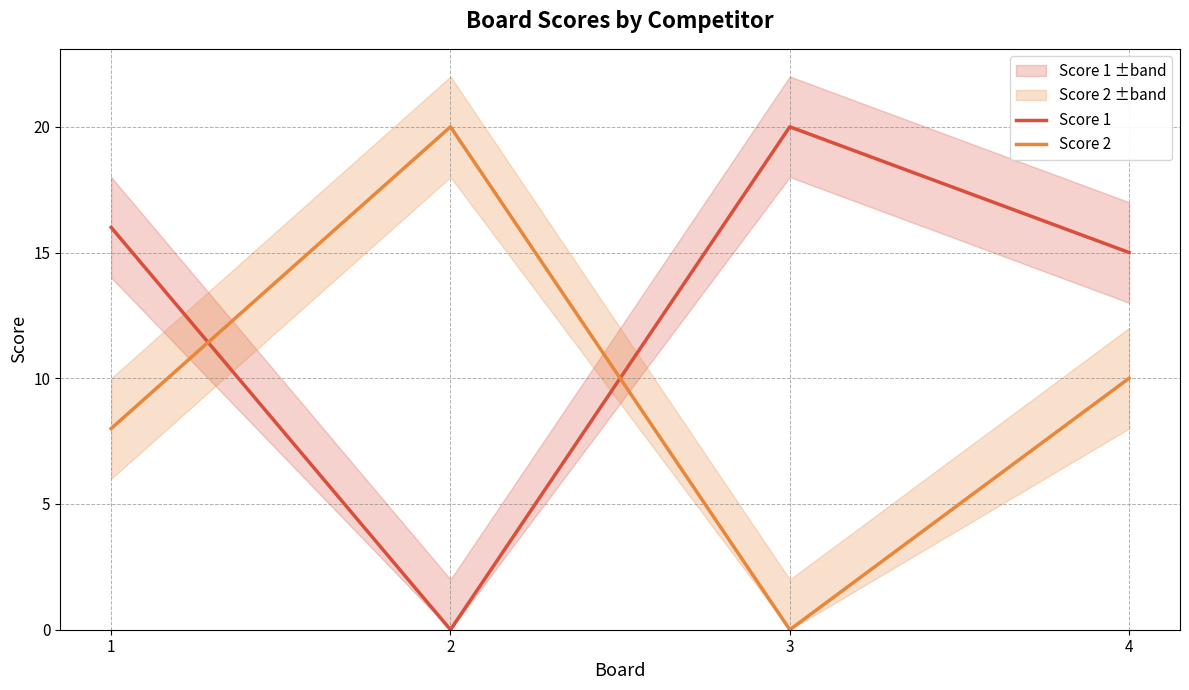

At which category does Score 2 reach its first local valley?

3